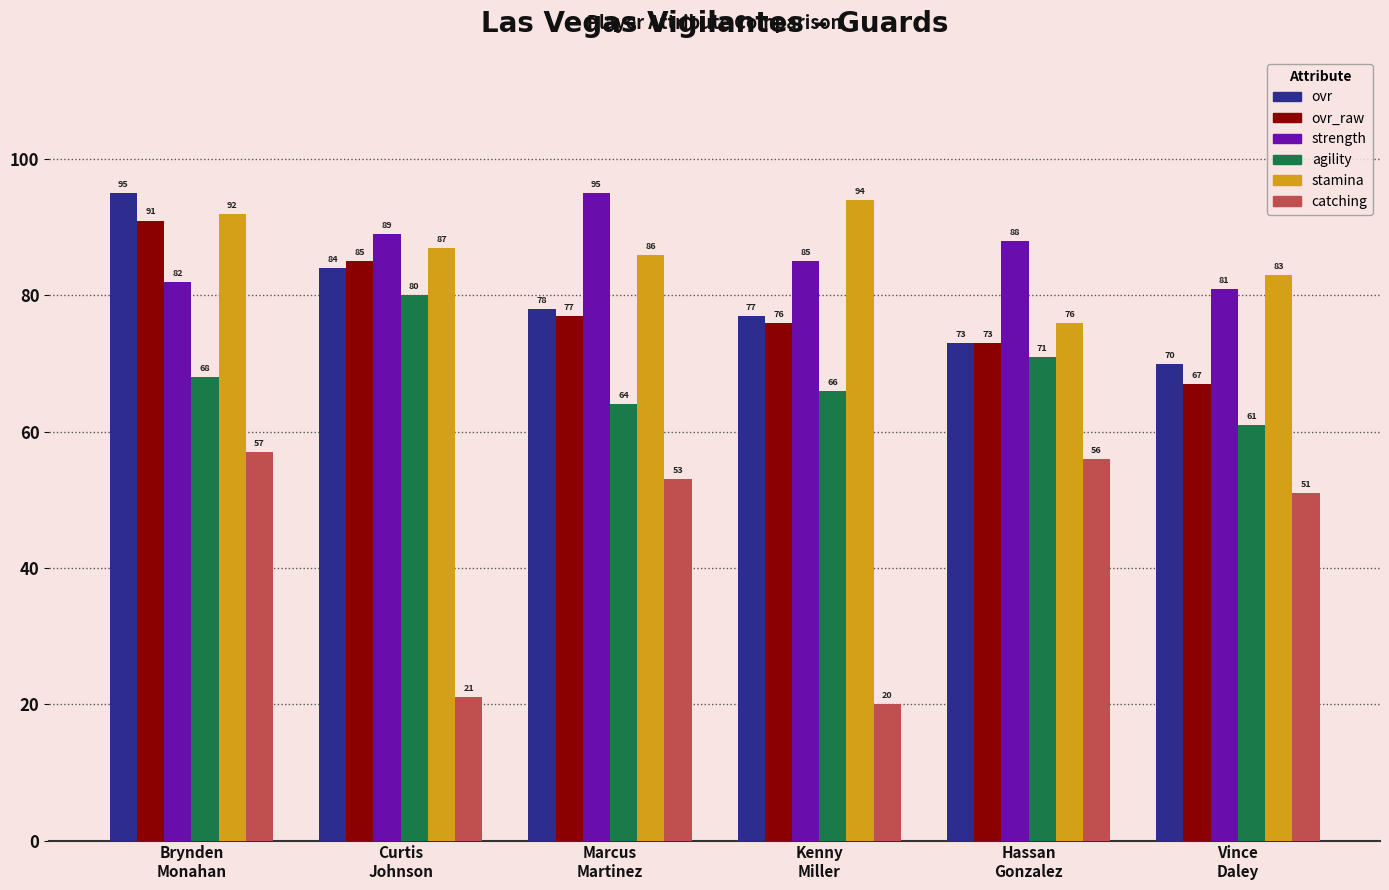

At which category is the sum across all series the highest?

Brynden
Monahan